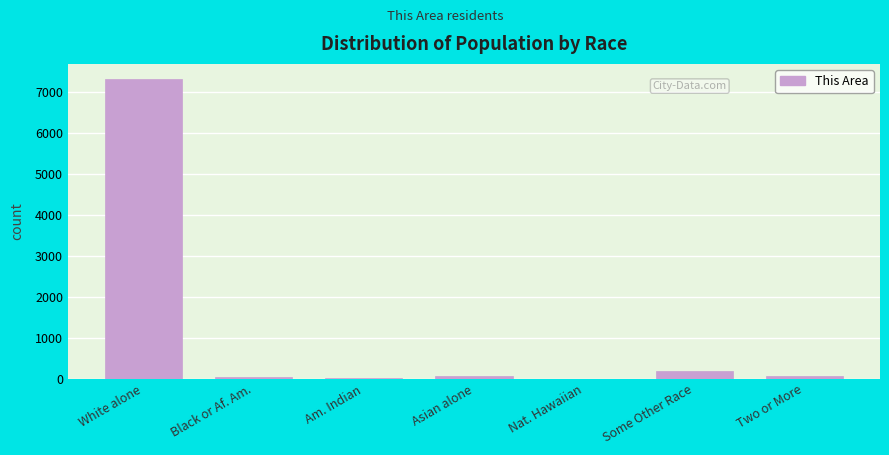

Which category has the highest value across all series?

White alone